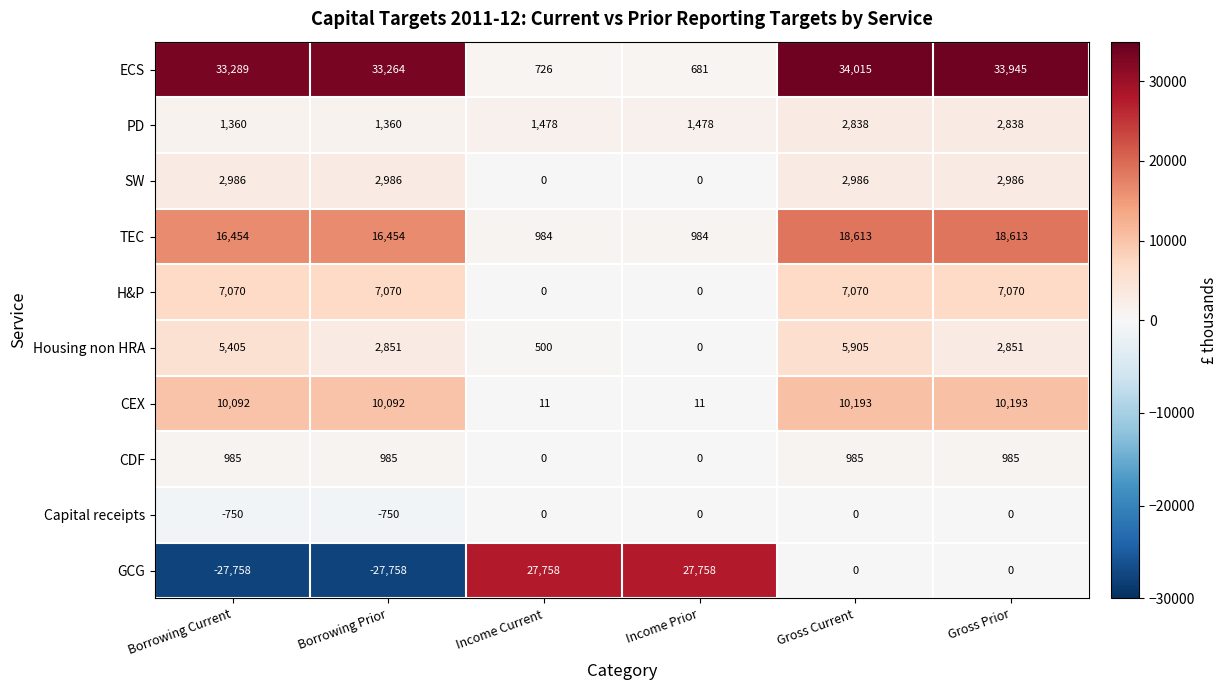

What is the maximum value shown in the chart?

34015